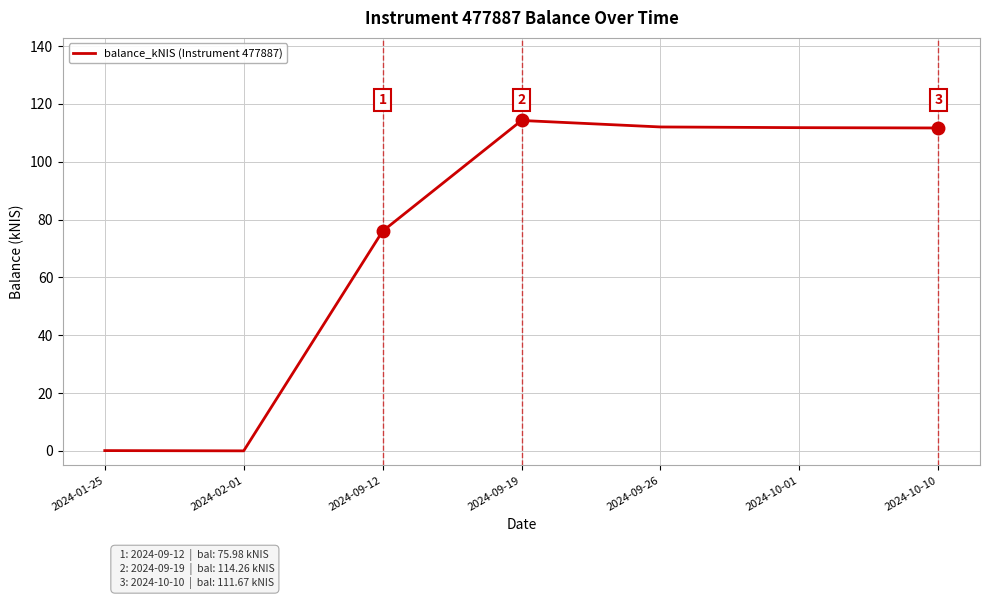

Is it true that the value at 2024-09-19 is 64.4?

False